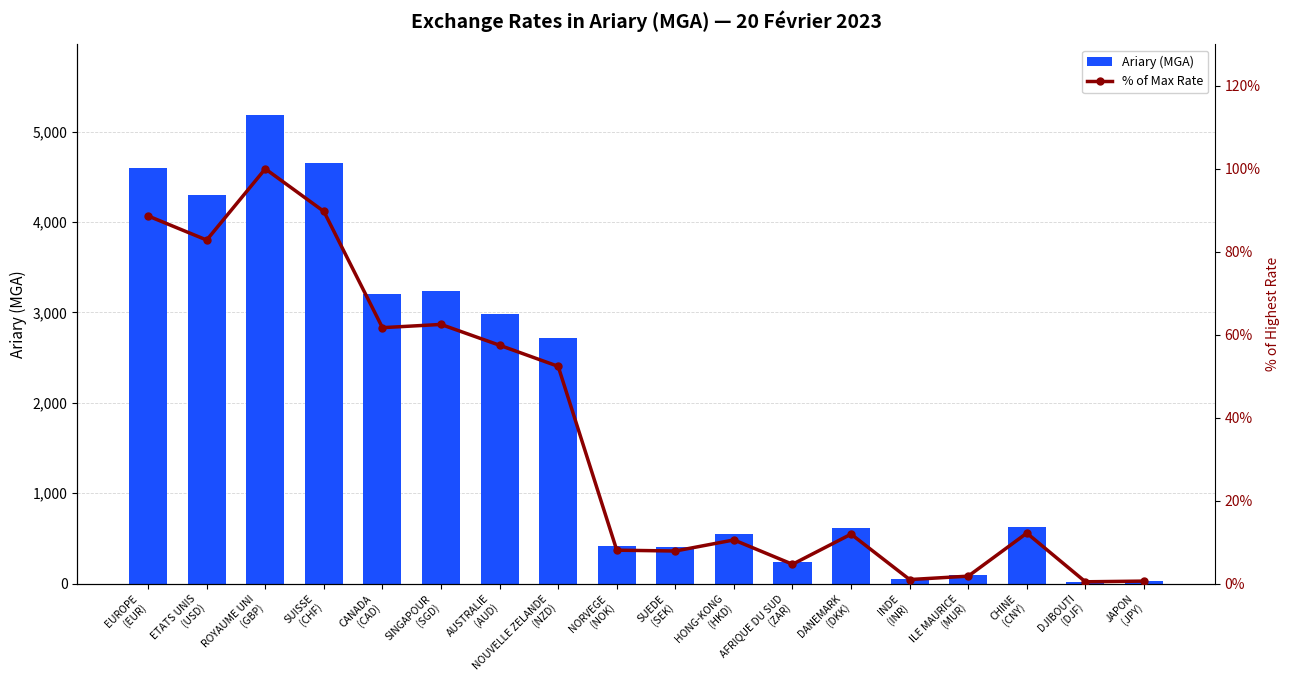

What are all the series names shown in the legend?

Ariary (MGA), % of Max Rate